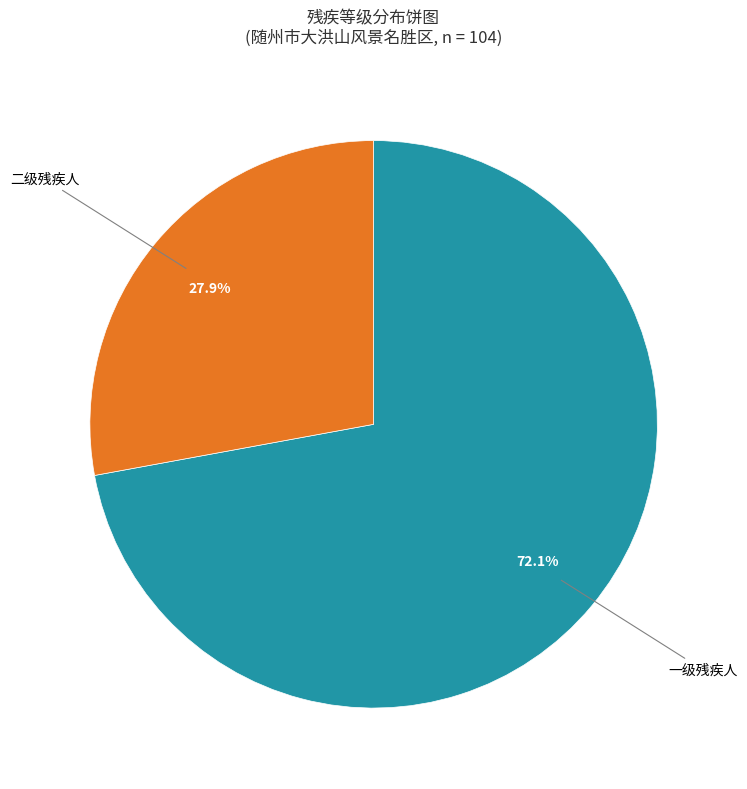

Is there any slice that represents more than half of the pie?

Yes